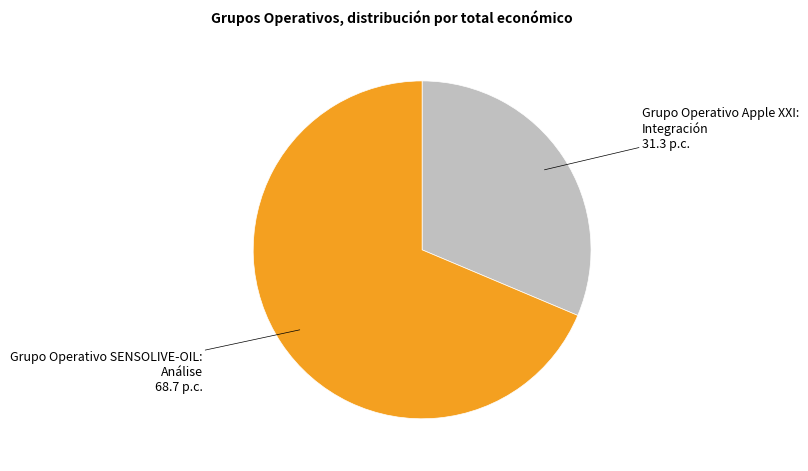

Which slice represents more than half of the pie?

Grupo Operativo SENSOLIVE-OIL: Análise